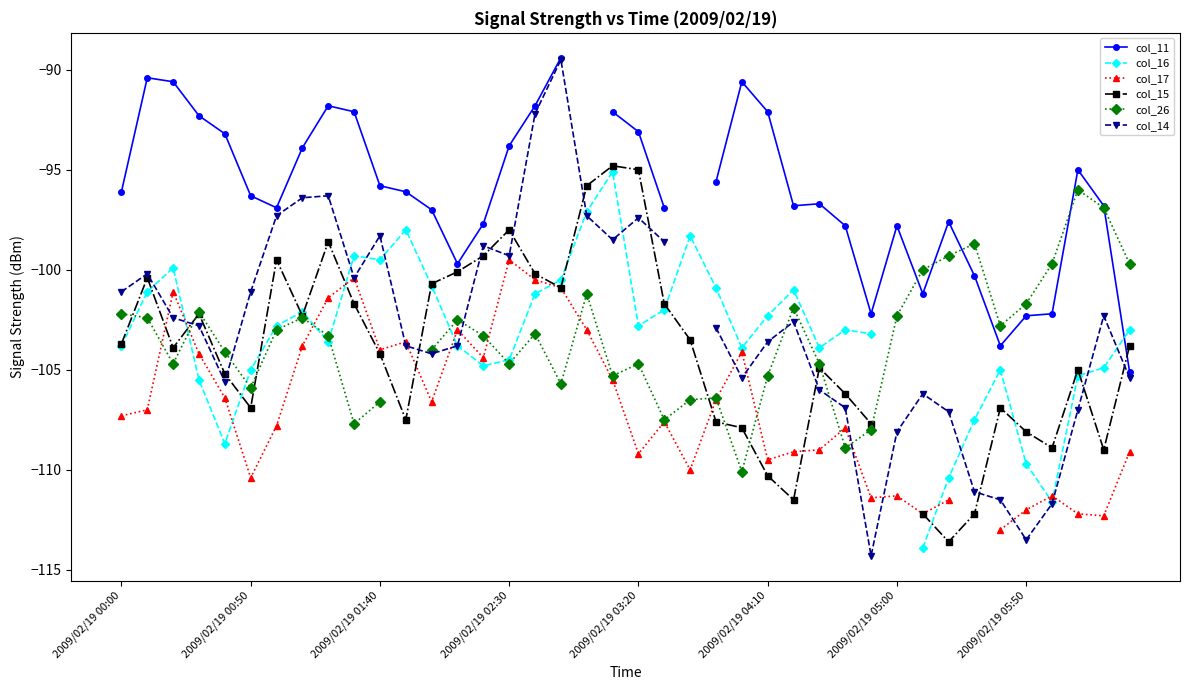

What are all the series names shown in the legend?

col_11, col_16, col_17, col_15, col_26, col_14